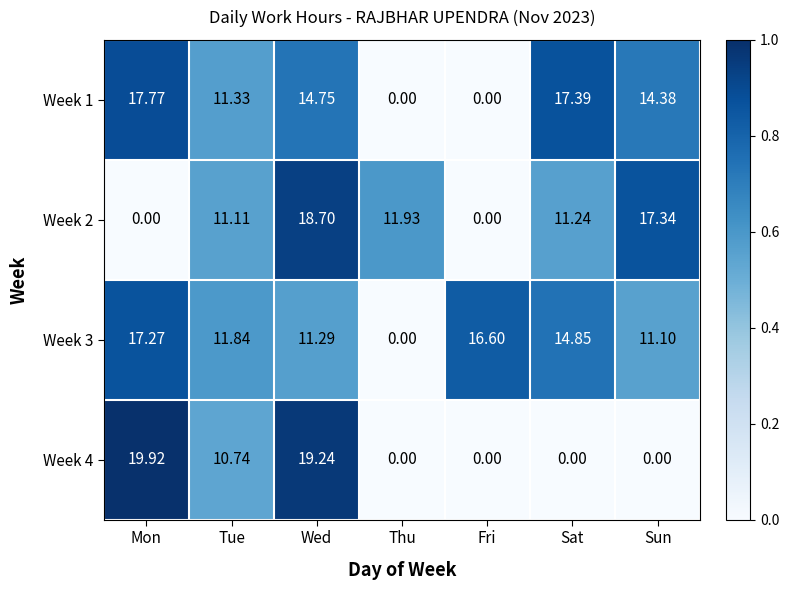

At which category is the sum across all series the highest?

Wed